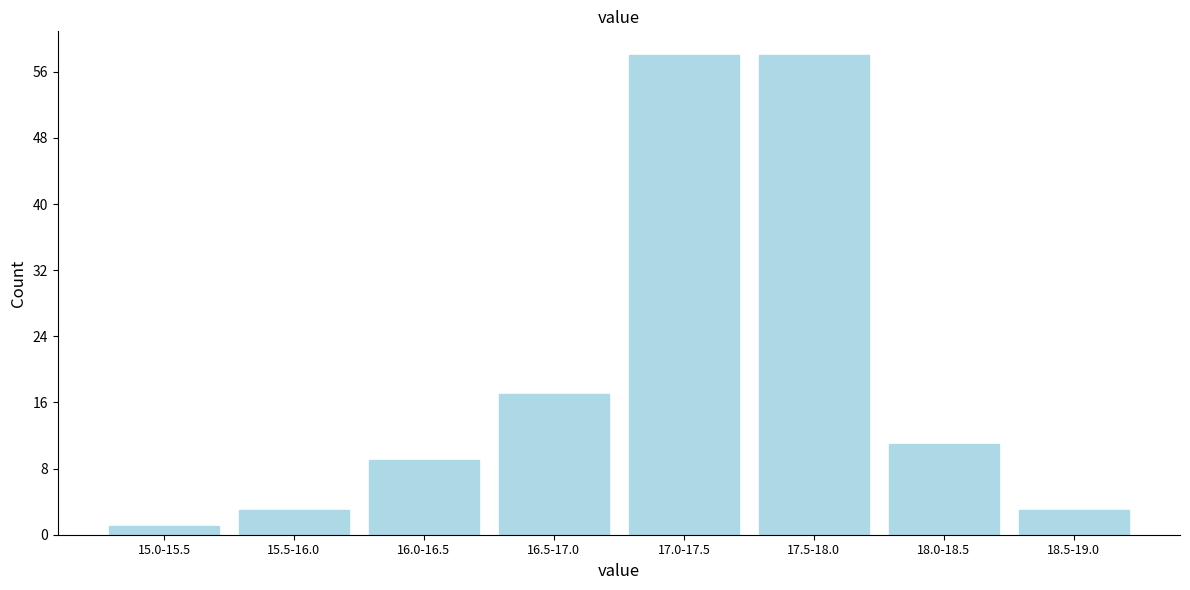

Reading left to right, what are all the values shown in this chart?

15.0-15.5=1	15.5-16.0=3	16.0-16.5=9	16.5-17.0=17	17.0-17.5=58	17.5-18.0=58	18.0-18.5=11	18.5-19.0=3